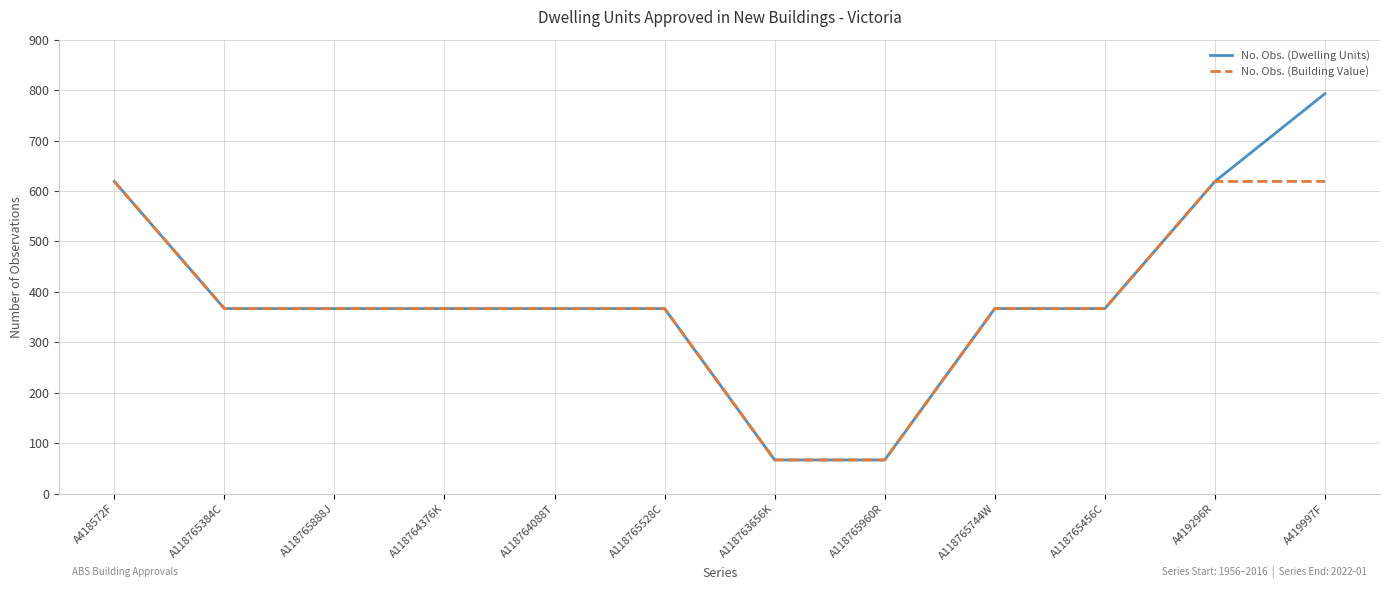

Count the No. Obs. (Dwelling Units) values in the range 367 to 619.

9